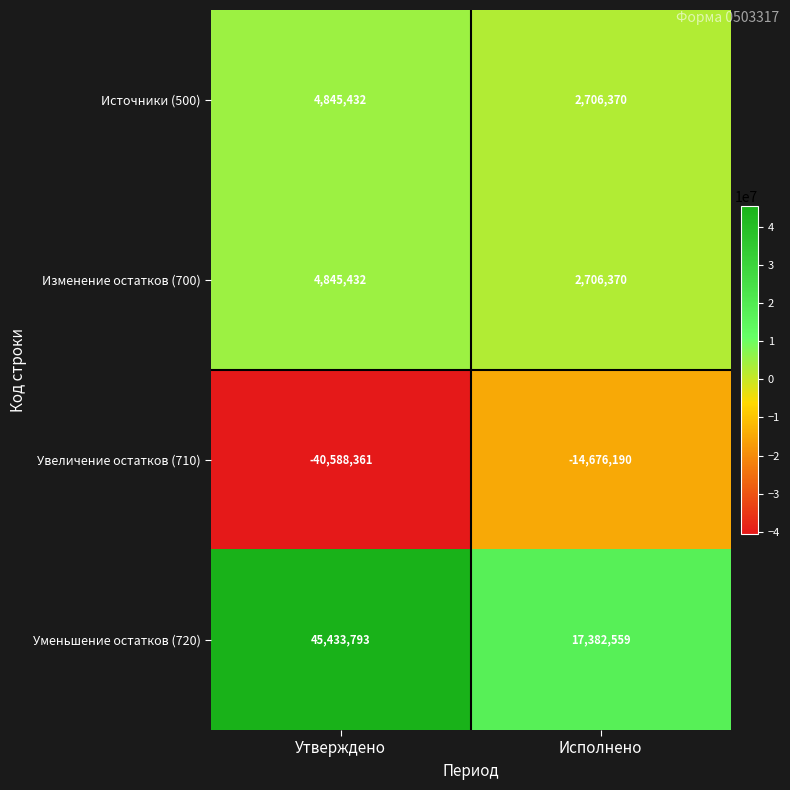

At which category is the sum across all series the highest?

Утверждено